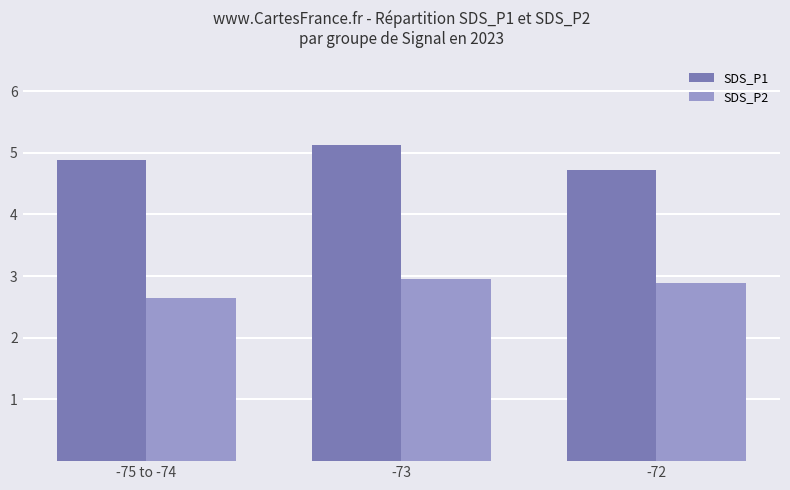

What is the average value of the SDS_P2 series?

2.8